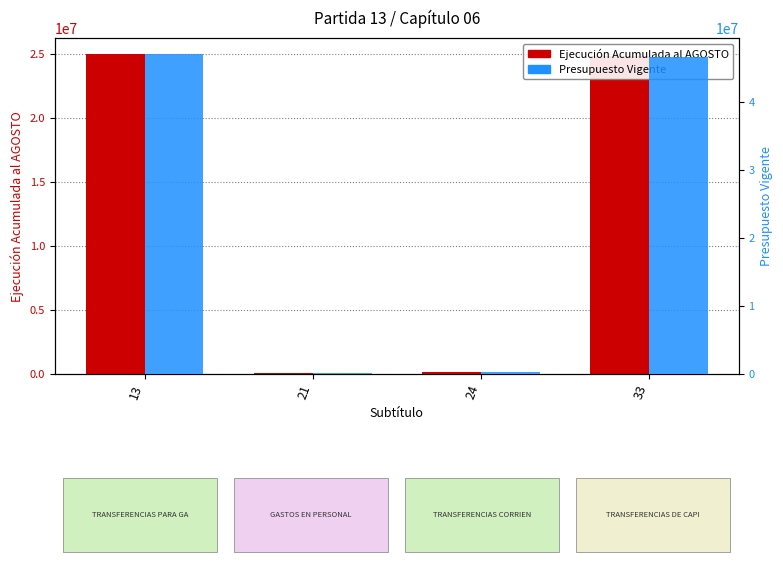

Which series has the largest range (max minus min)?

Presupuesto Vigente